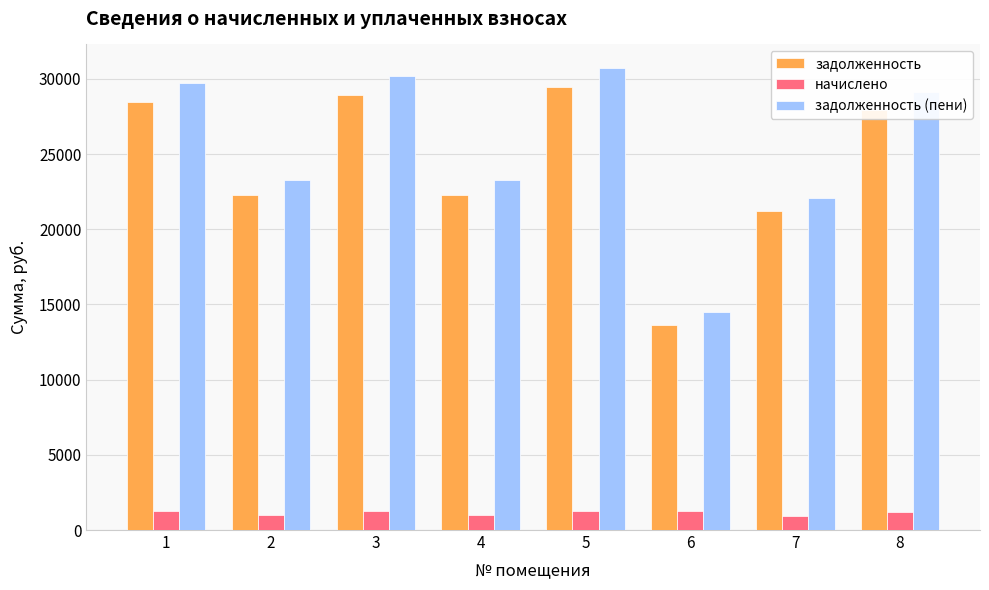

What is the total value across all series at 6?

29357.5